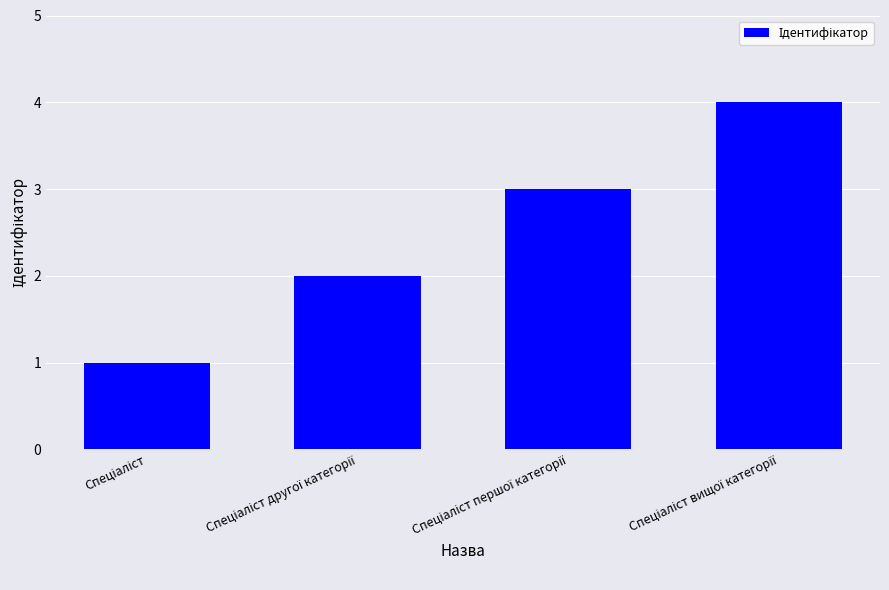

What is the maximum value shown in the chart?

4